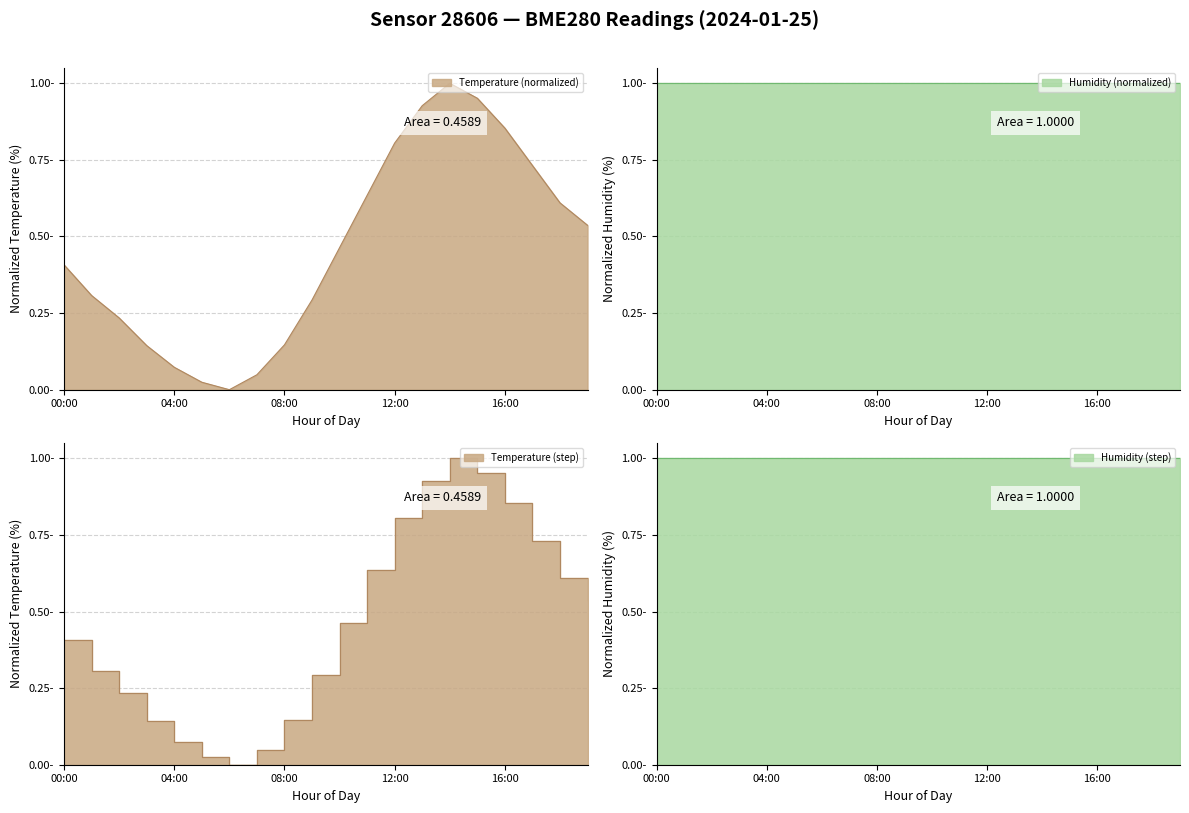

What is the average value?

0.5